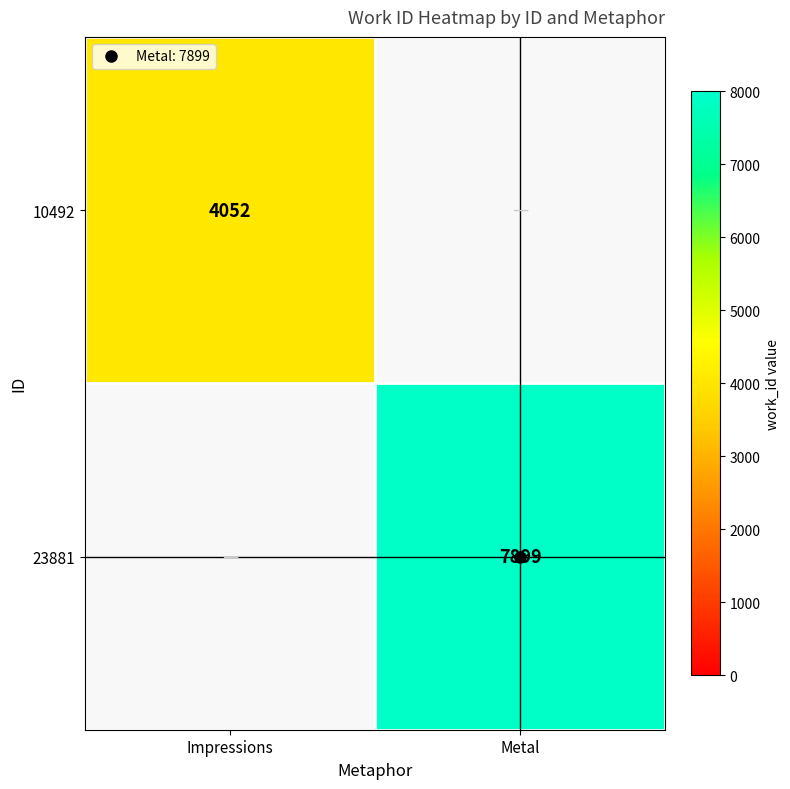

The 23881 series shows 7899.0 at Metal. True or false?

True